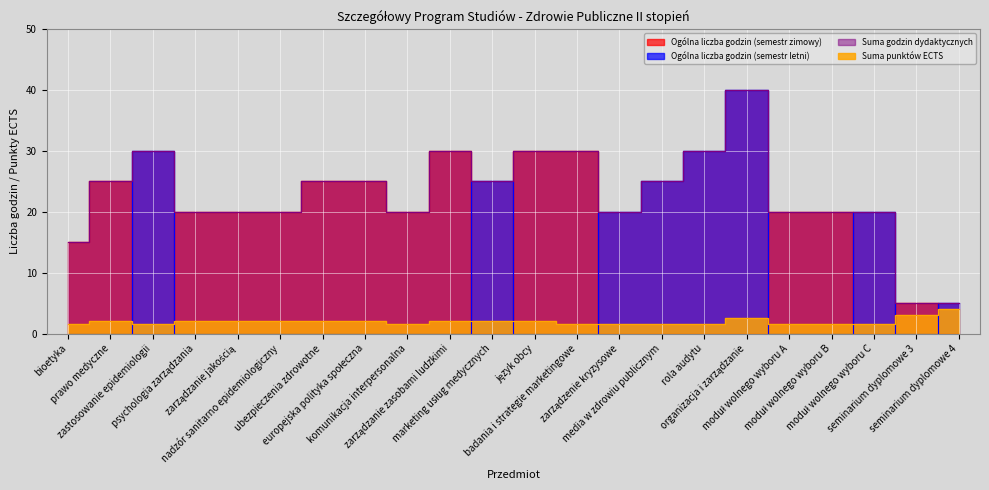

Where is the first local minimum for Suma godzin dydaktycznych?

komunikacja interpersonalna